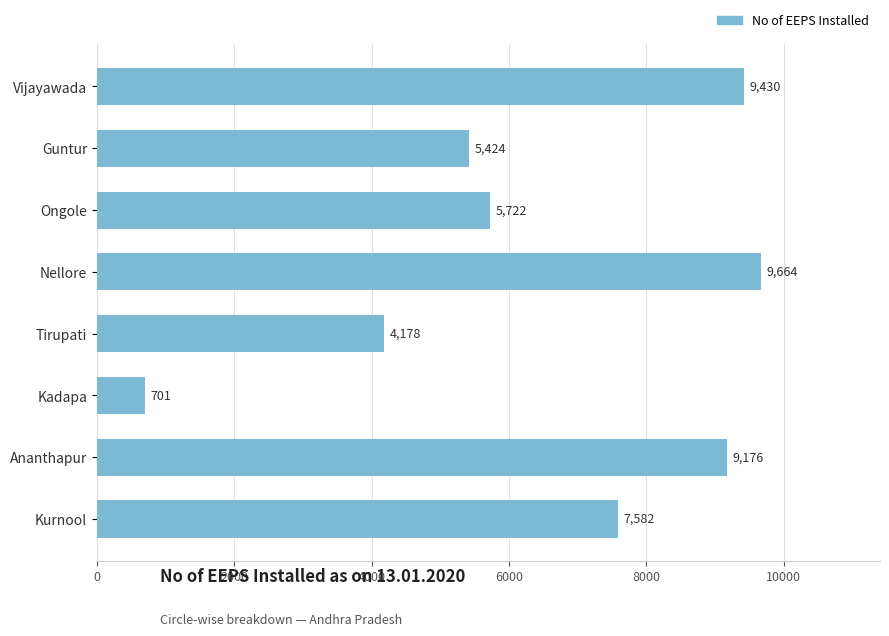

What is the average value?

6485